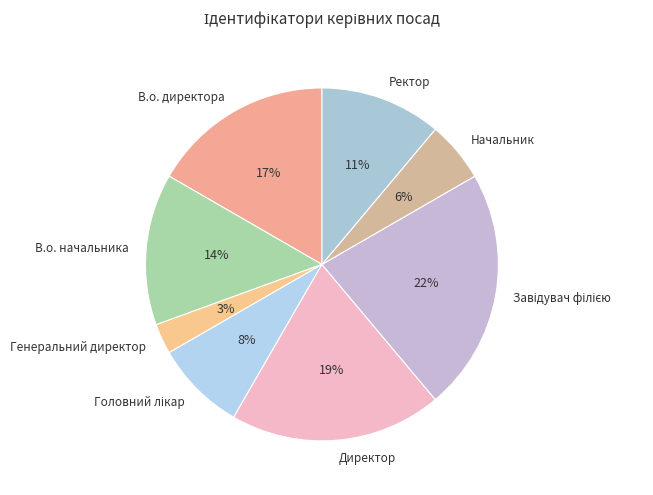

Which category has the smallest portion of the pie?

Генеральний директор